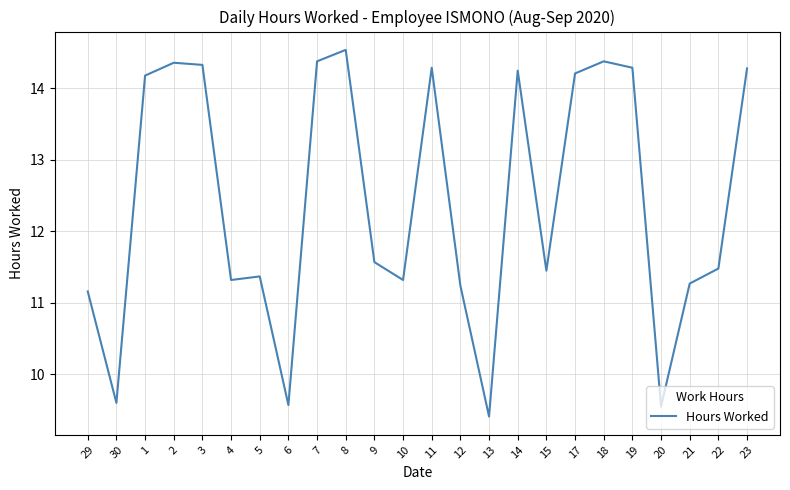

What is the sum of all values?

297.8